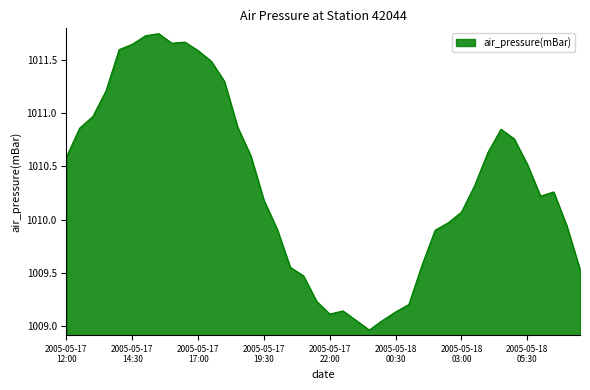

What is the sum of all values?

40414.1